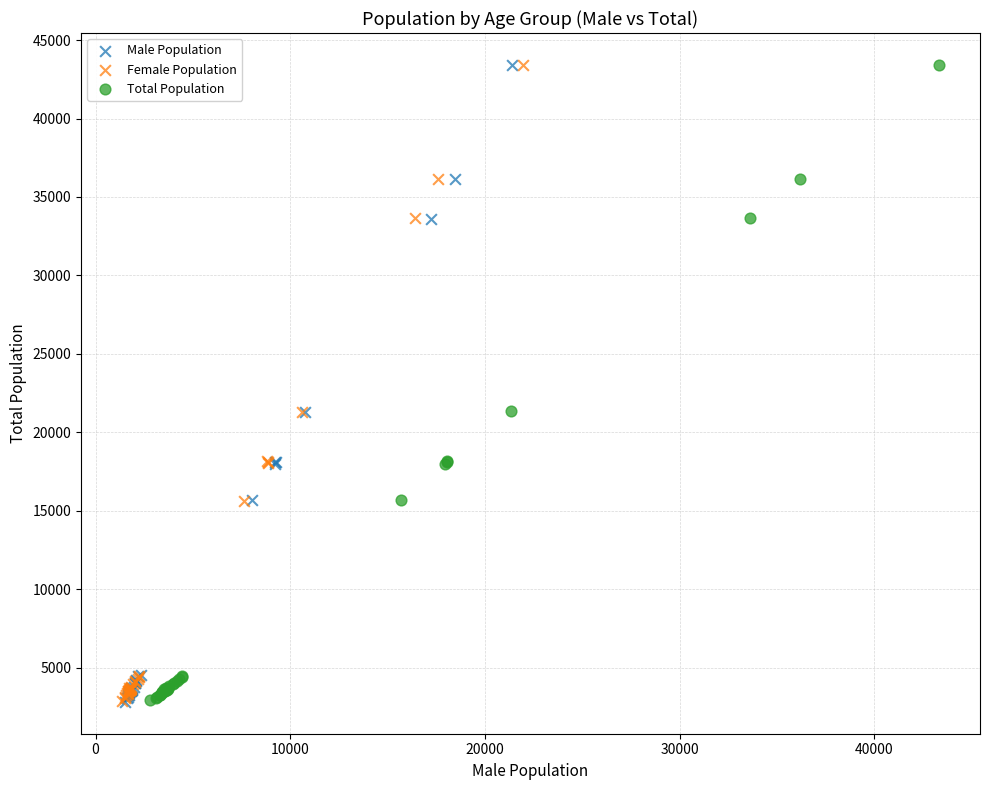

Which series has the widest spread of Y values?

Female Population